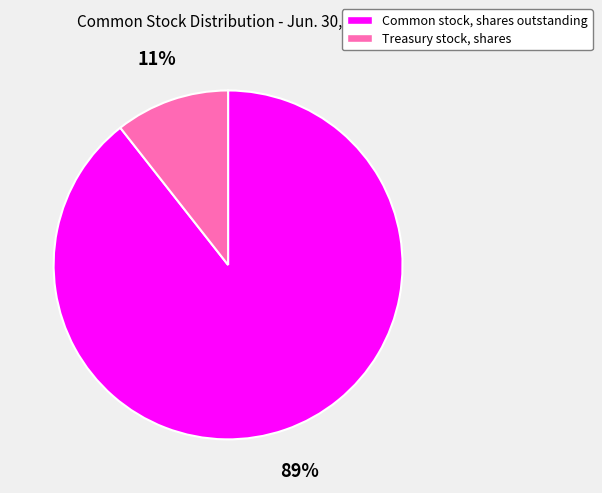

How many segments does this pie chart have?

2